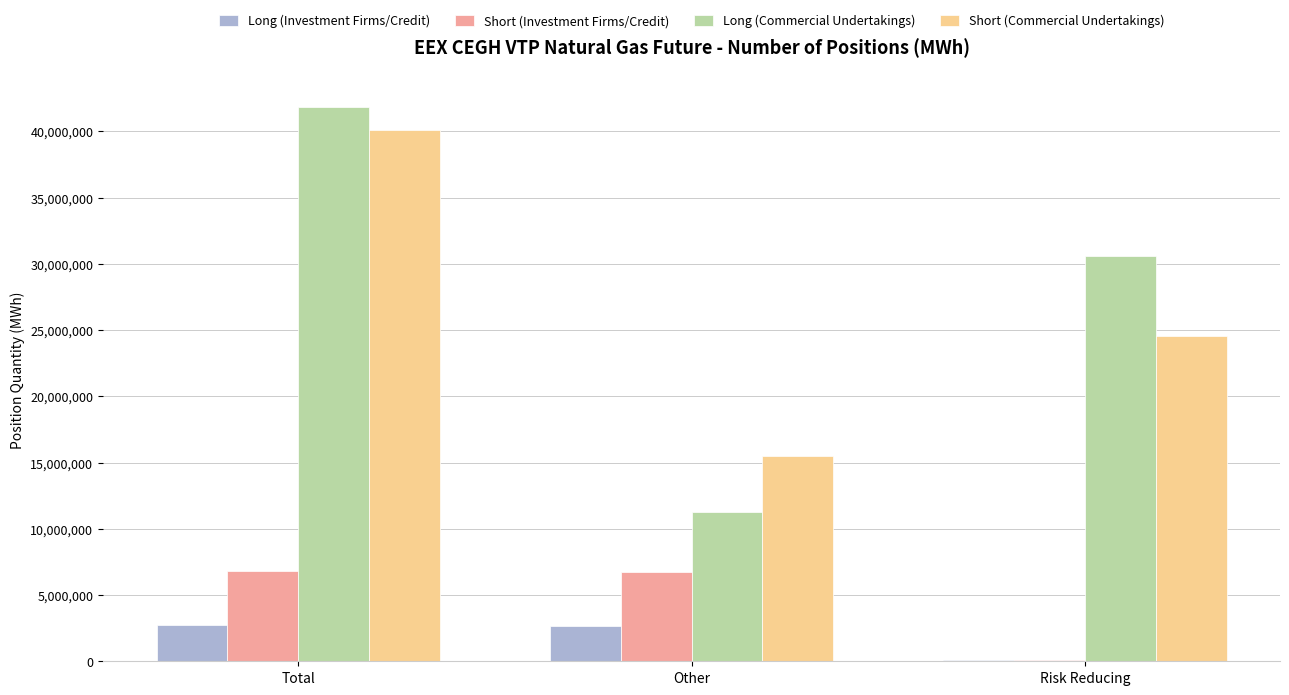

How many groups of bars are there?

3